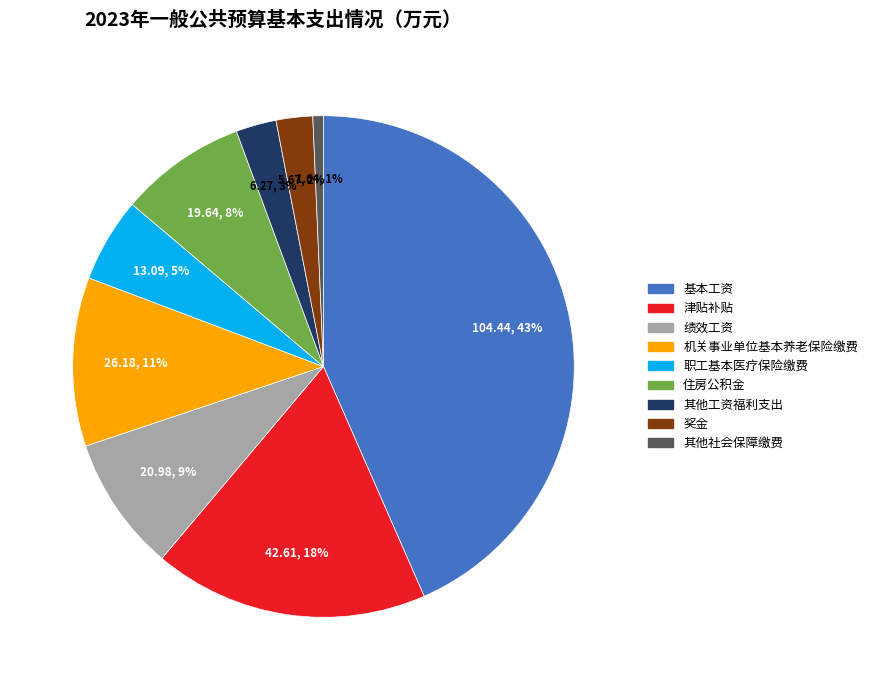

To the nearest percent, what portion does 奖金 represent?

2%